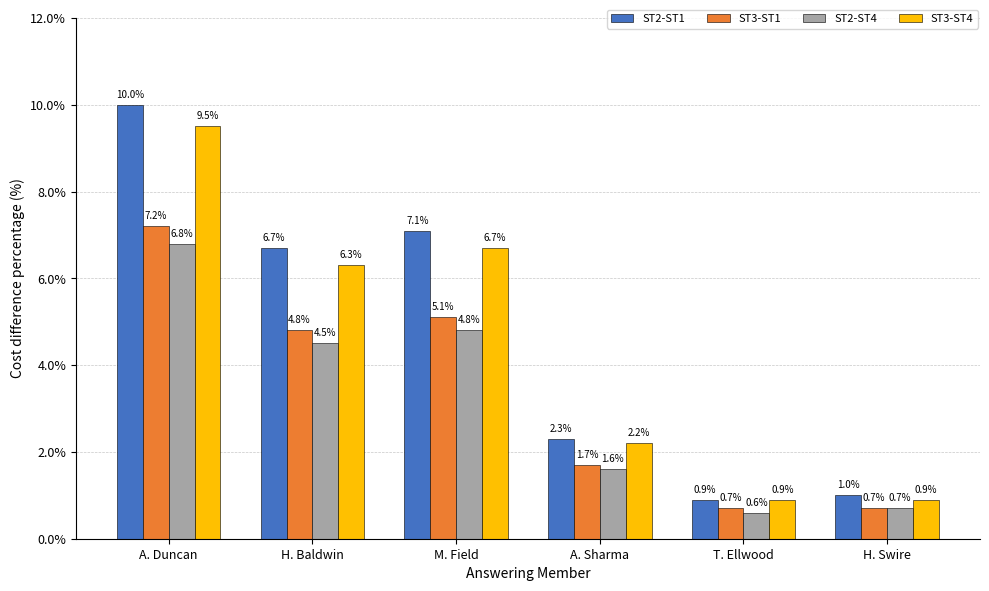

What is the label of the 5th bar from the left?

T. Ellwood